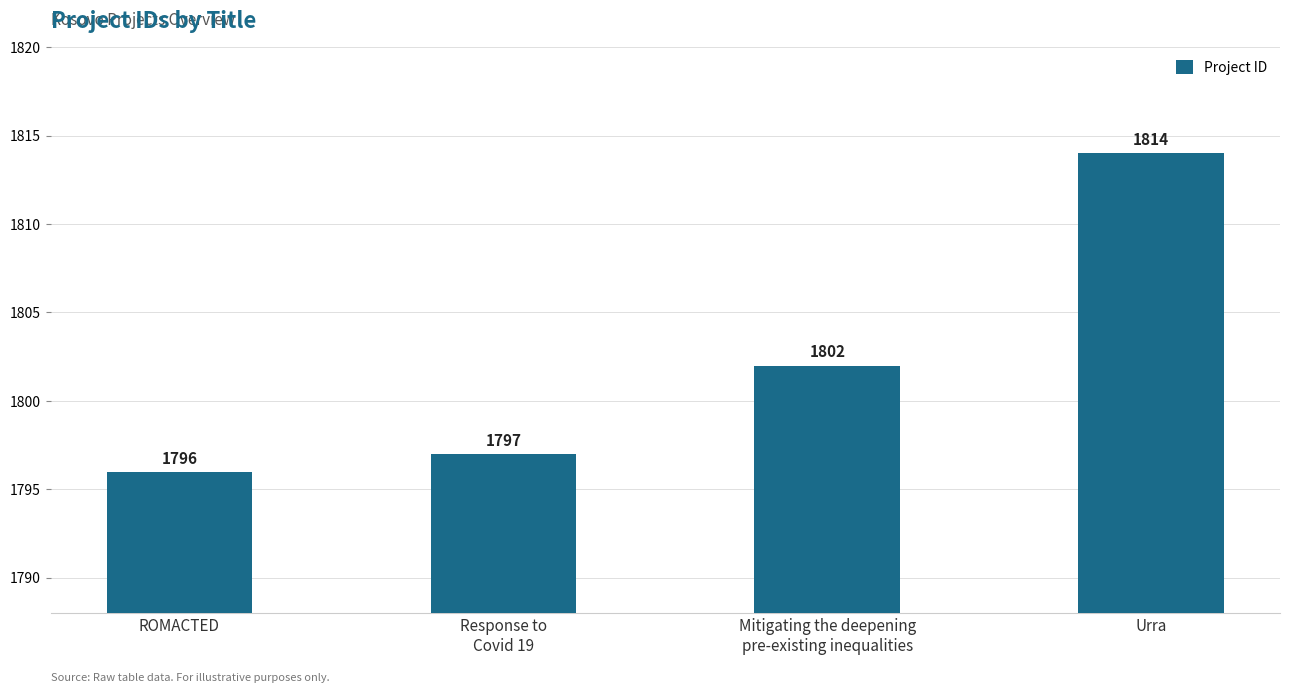

Reading right to left, what are all the values shown in this chart?

1814	1802	1797	1796